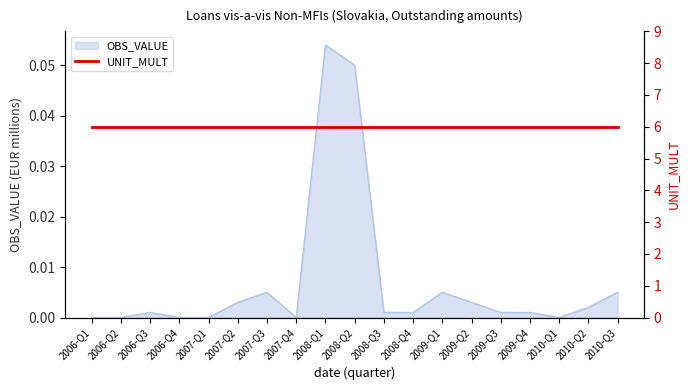

True or false: the data shows 0.0 at 2006-Q1.

False